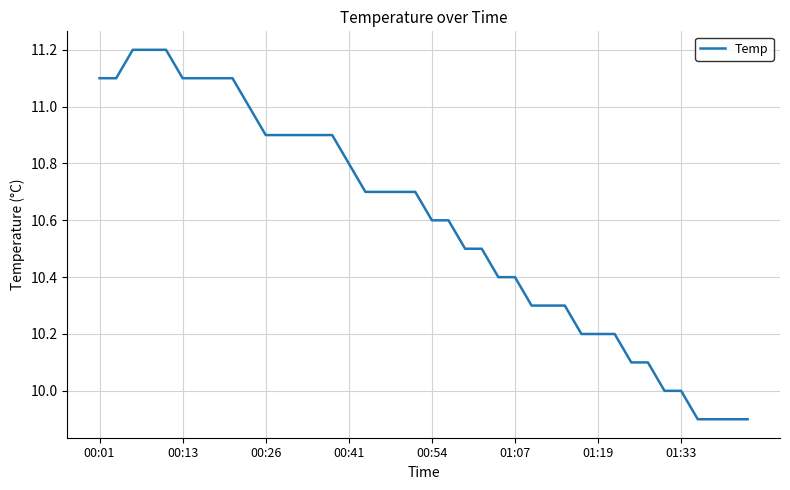

Does the chart display data point markers on the line(s)?

No